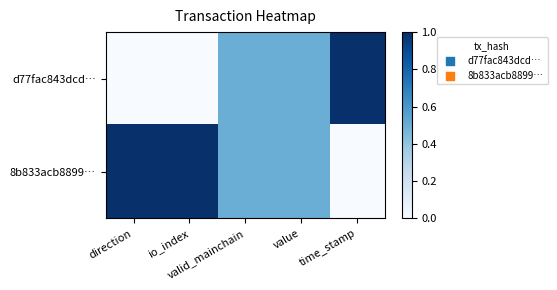

What is the spread (max minus min) of values at io_index?

1.0